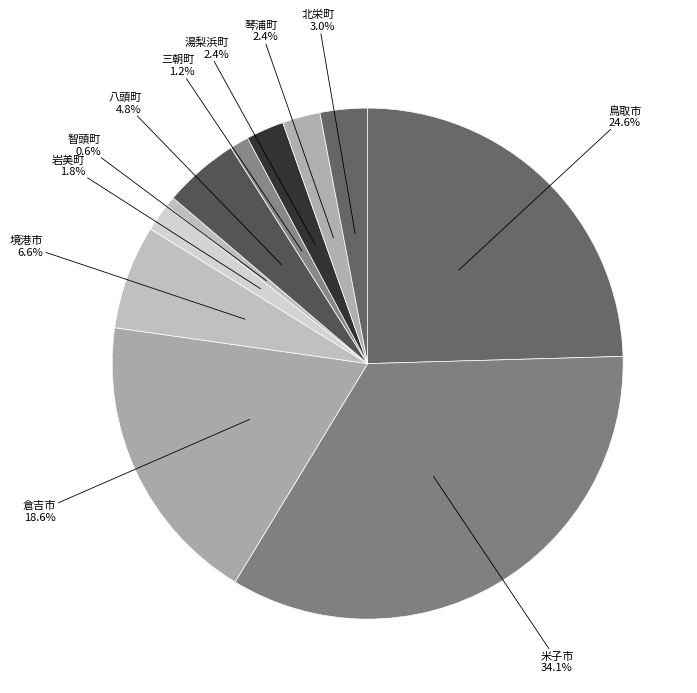

To the nearest percent, what is the difference between the largest and smallest slice percentages?

34%